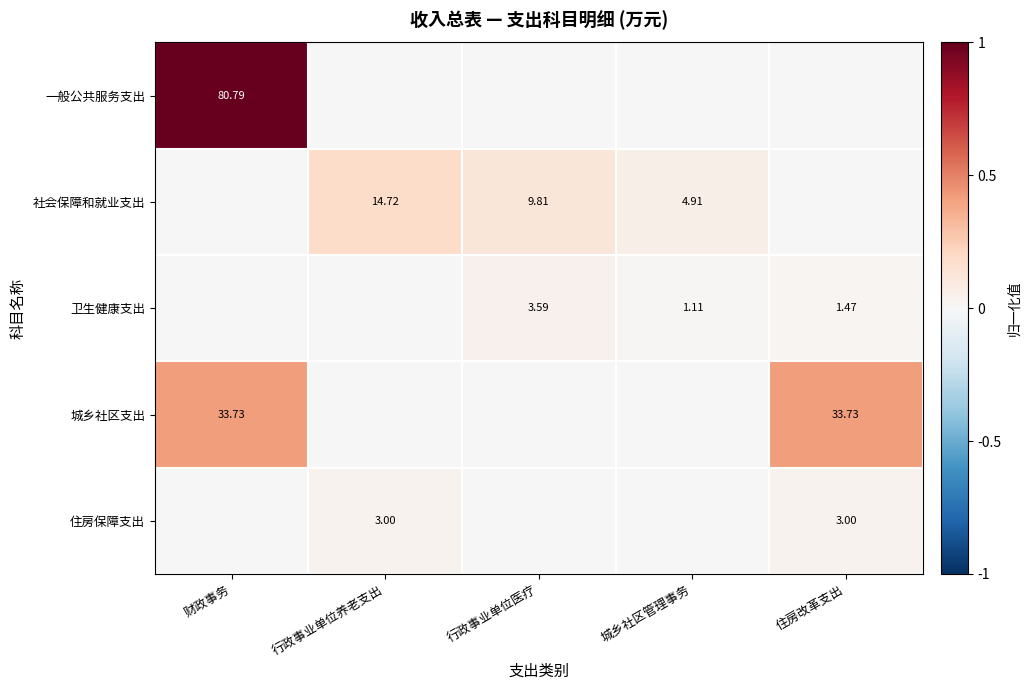

Is the value of 社会保障和就业支出 at 行政事业单位医疗 greater than the value of 卫生健康支出 at 行政事业单位医疗?

Yes